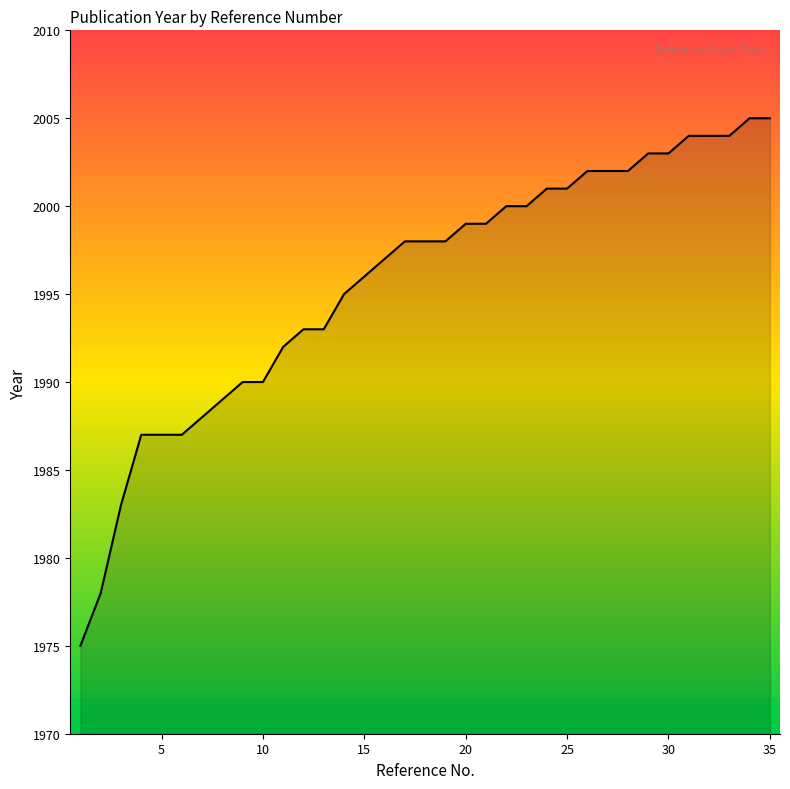

Read the value at 25, to the nearest 10.

2000